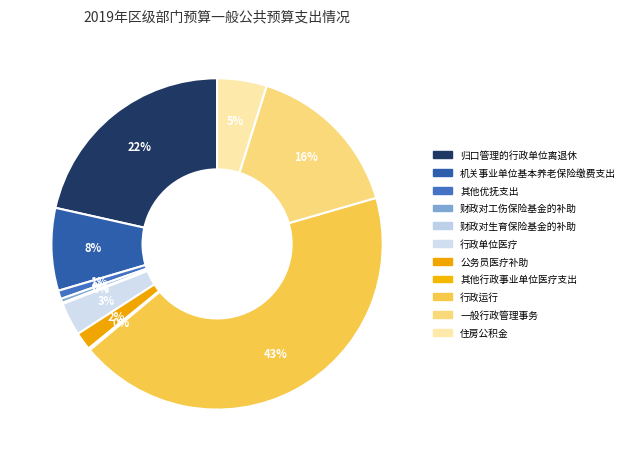

Does 行政单位医疗 account for over 50% of the chart?

No